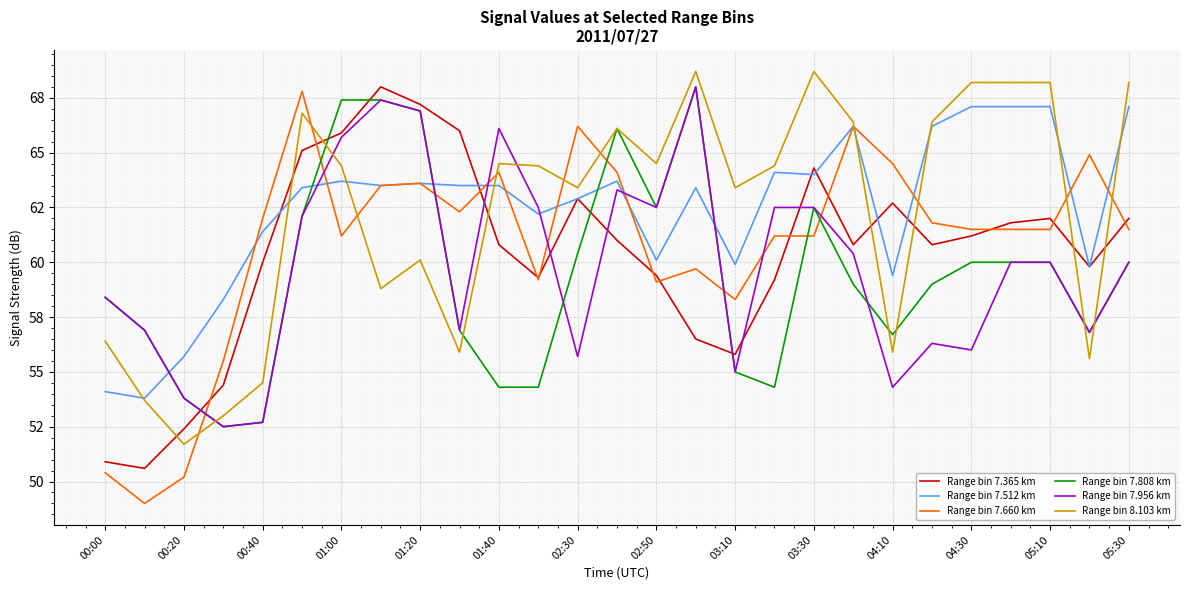

What are all the series names shown in the legend?

Range bin 7.365 km, Range bin 7.512 km, Range bin 7.660 km, Range bin 7.808 km, Range bin 7.956 km, Range bin 8.103 km